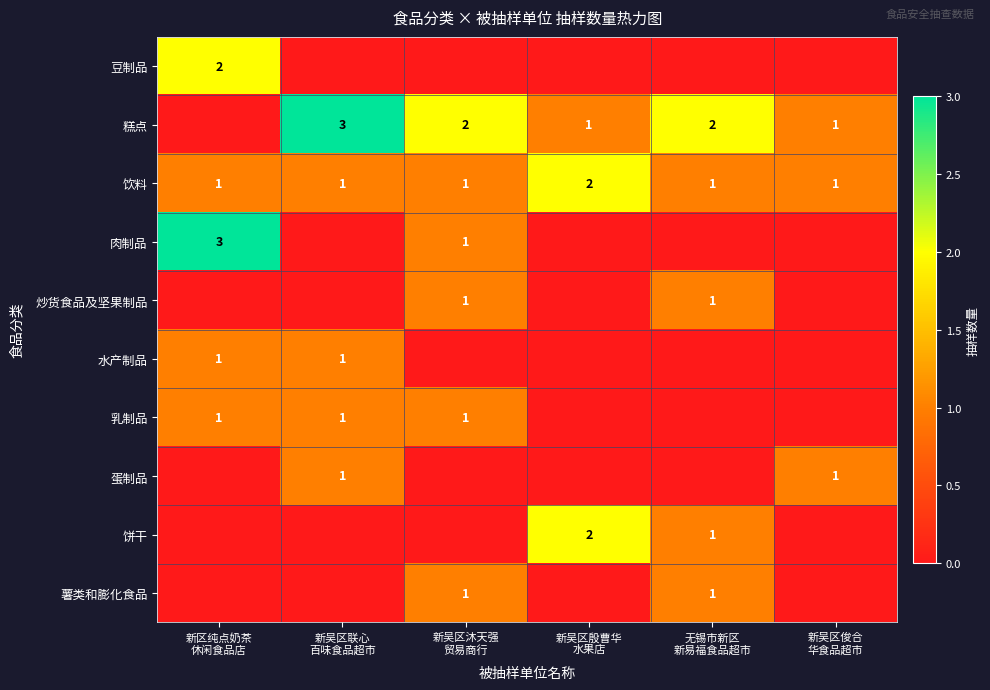

Which category has the lowest value in the 炒货食品及坚果制品 series?

新区纯点奶茶 休闲食品店